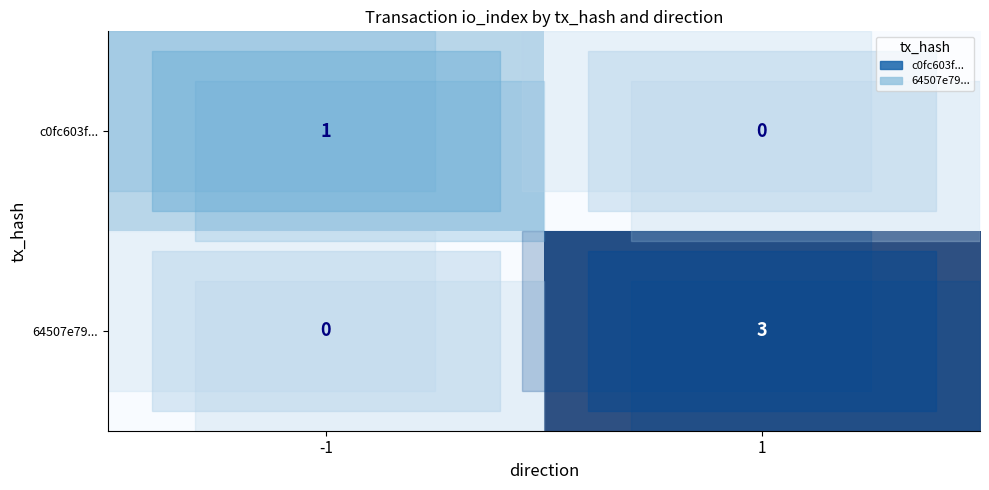

The c0fc603f... series shows 1 at -1. True or false?

True